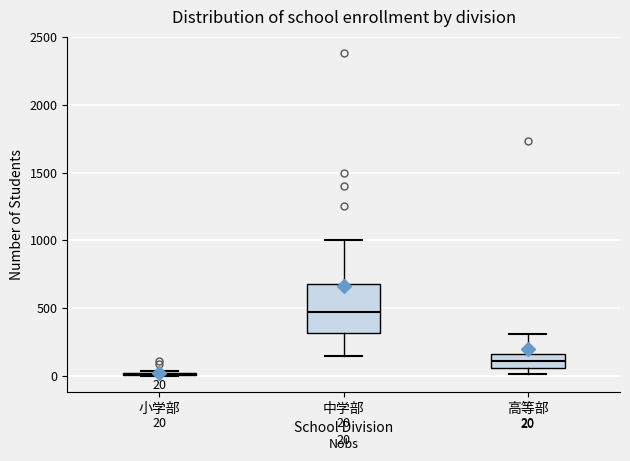

Comparing the boxes themselves (not the whiskers), which one is the tallest?

中学部